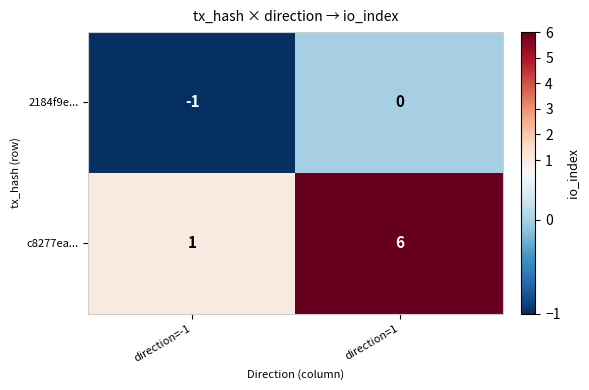

Reading right to left, transcribe all the data shown in this chart.

2184f9e...: 0	-1
c8277ea...: 6	1